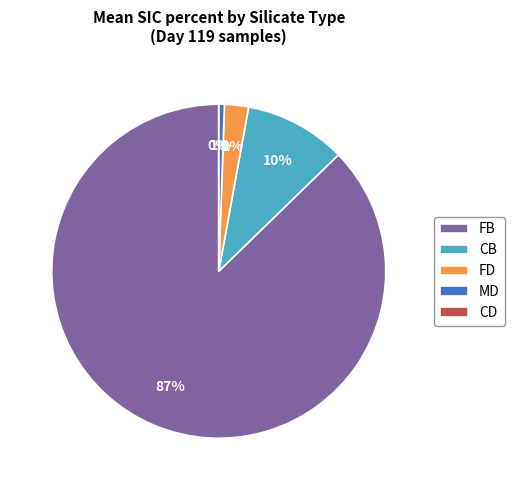

What is the smallest slice in the pie chart?

MD